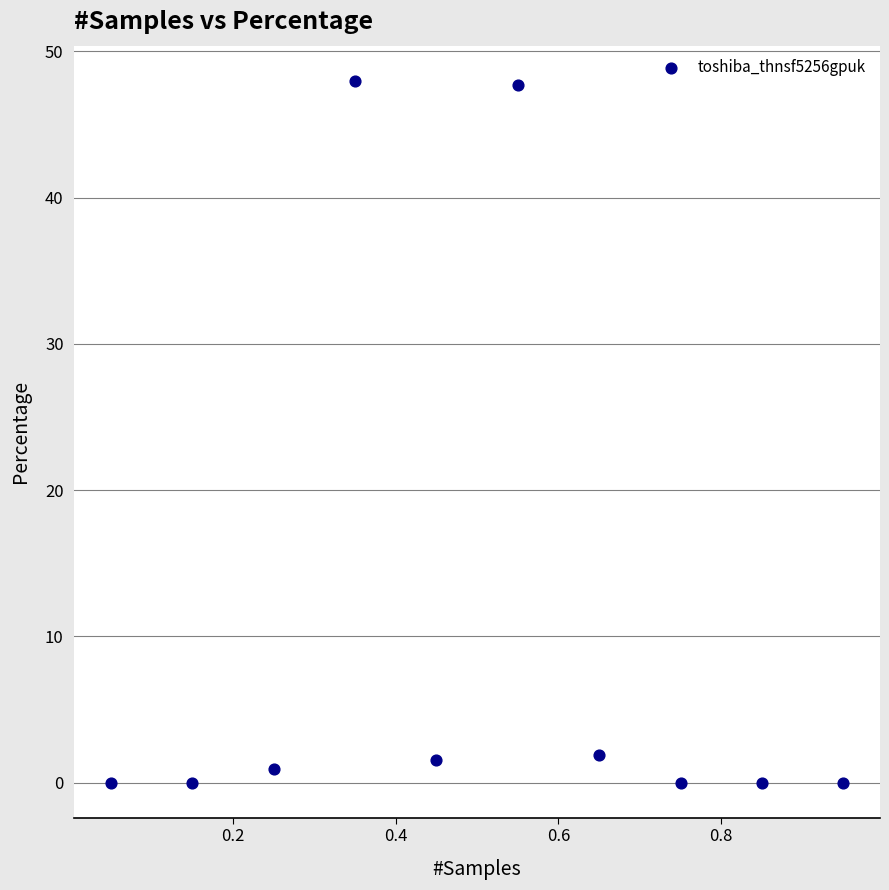

What is the range of Y values (max minus min)?

48.0